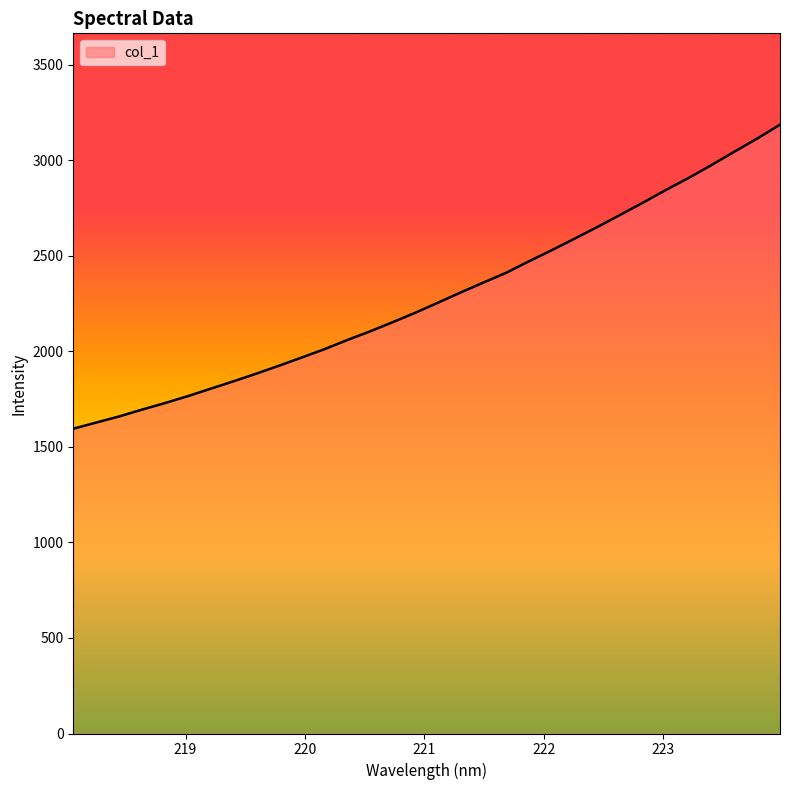

What is the difference between the maximum and minimum values?

1590.9